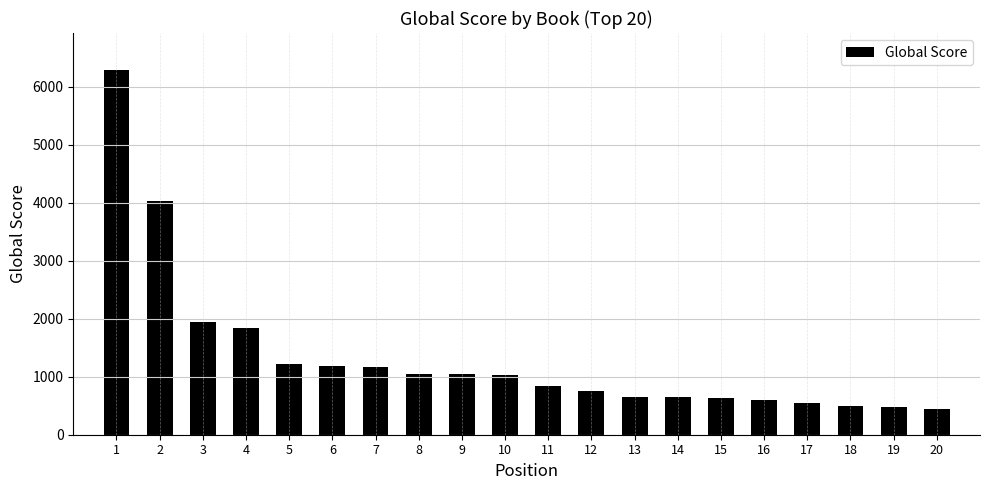

What is the difference between the maximum and second lowest values?

5812